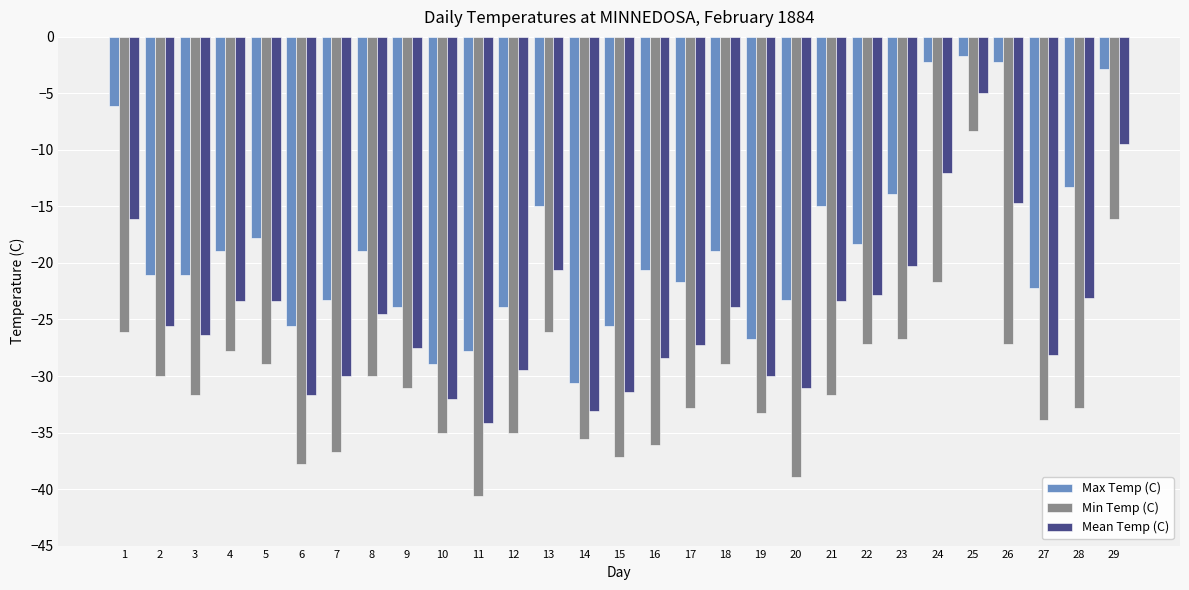

What are all the series names shown in the legend?

Max Temp (C), Min Temp (C), Mean Temp (C)